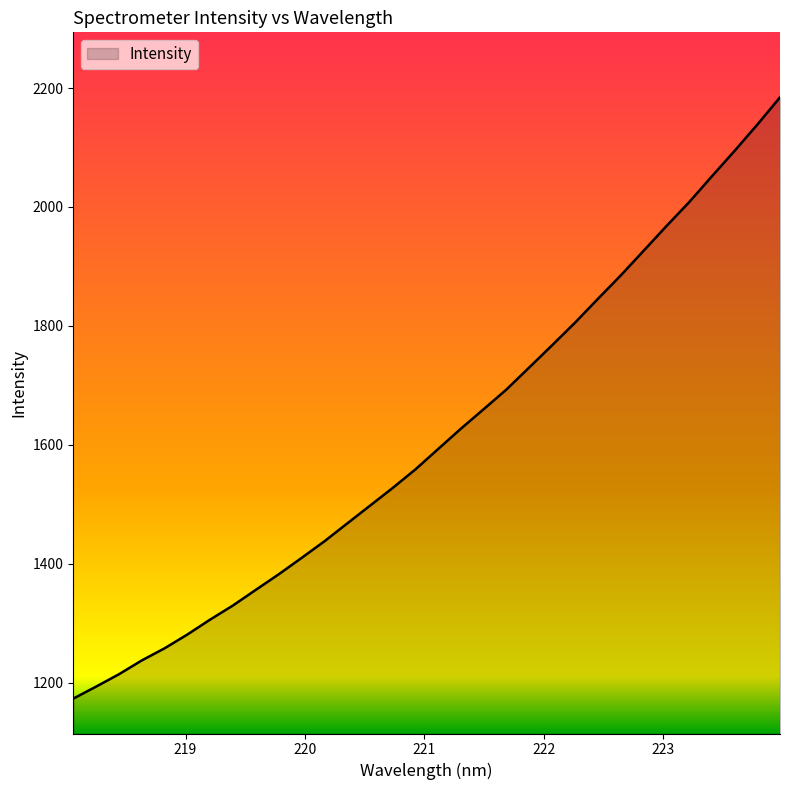

What is the difference between the maximum and minimum values?

1011.2